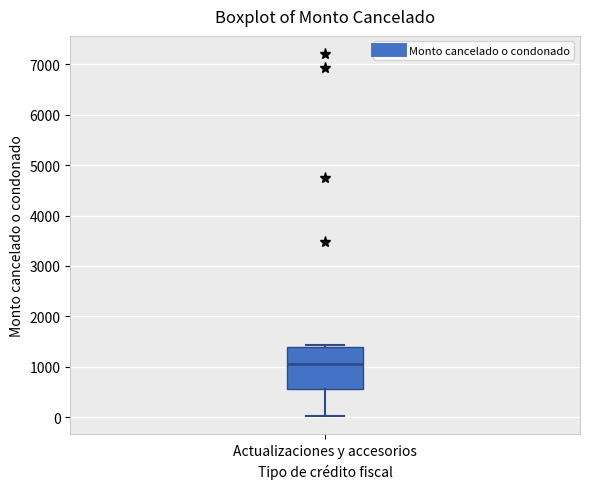

Where does the median line of the box for Actualizaciones y accesorios sit on the y-axis? The values are not printed on the chart, so give them approximately, as read against the axis.

1100